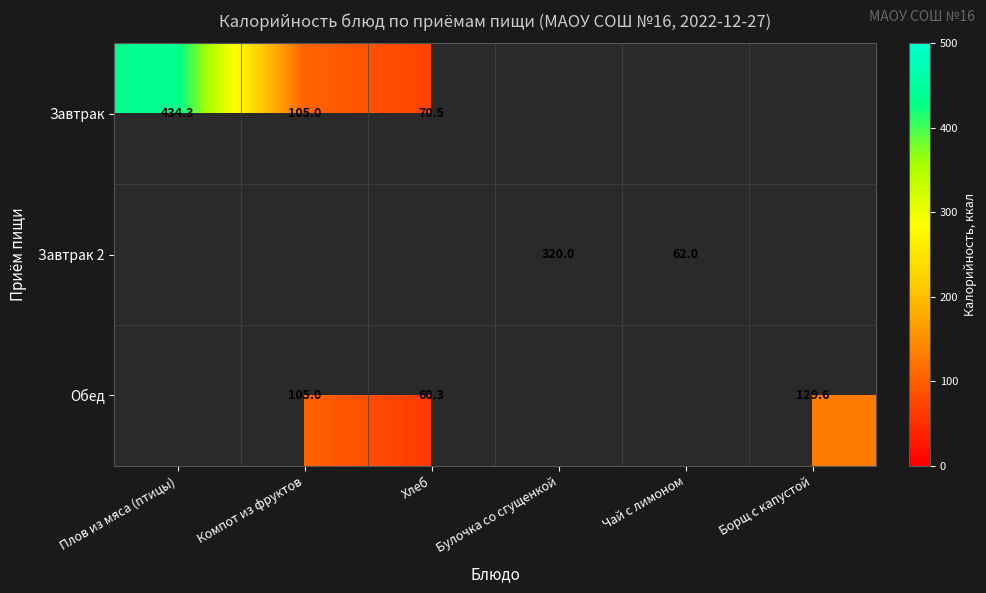

How many series are shown in this chart?

3